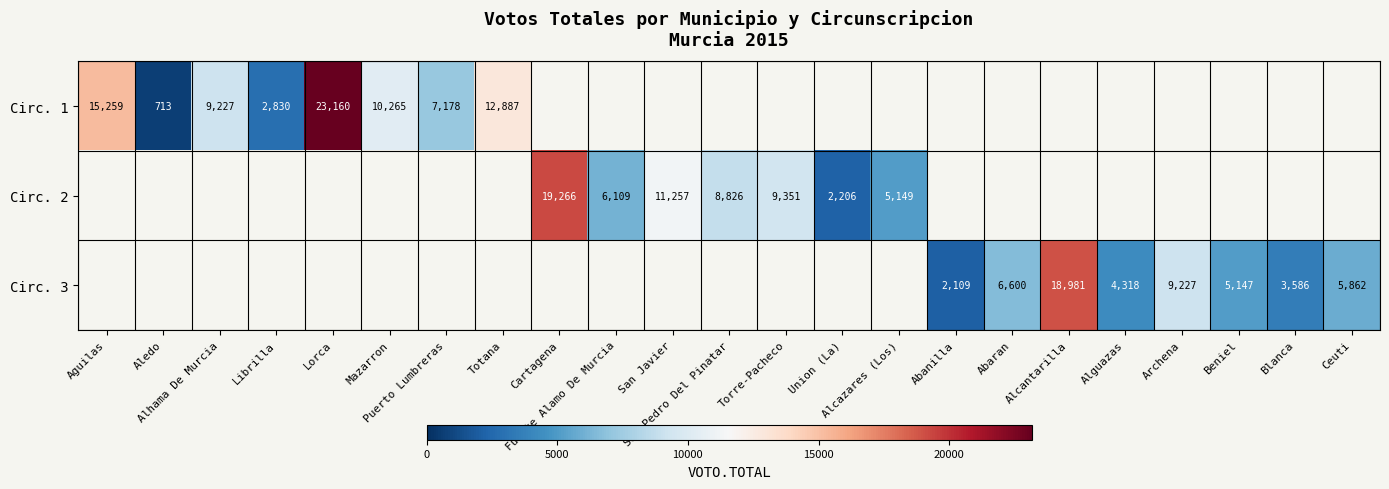

What is the smallest value displayed?

713.0